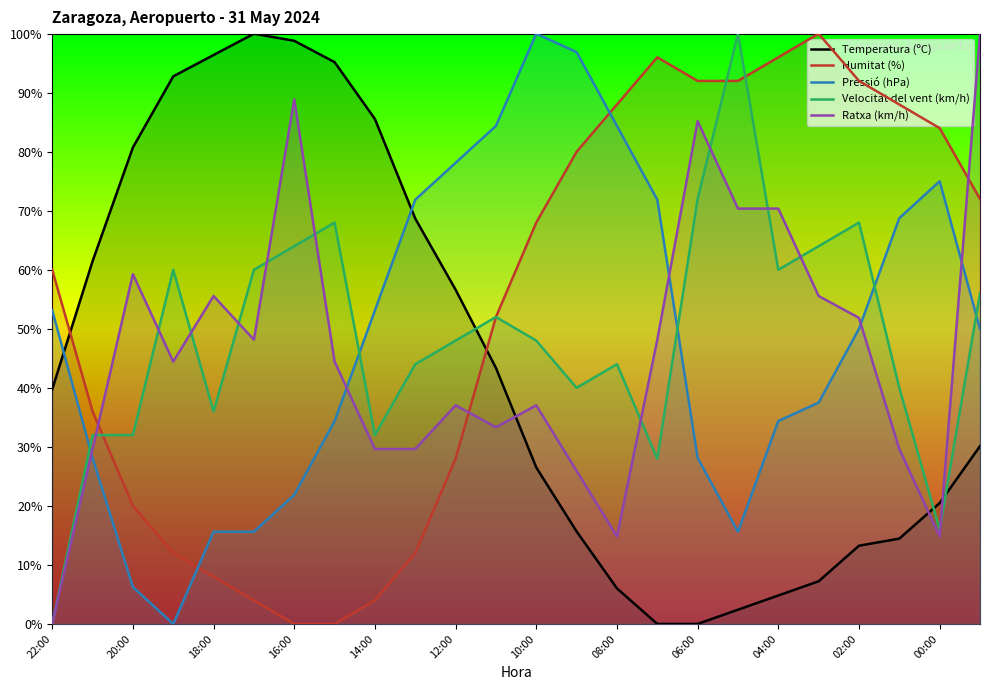

Which has a higher value, 21 or 15?

21